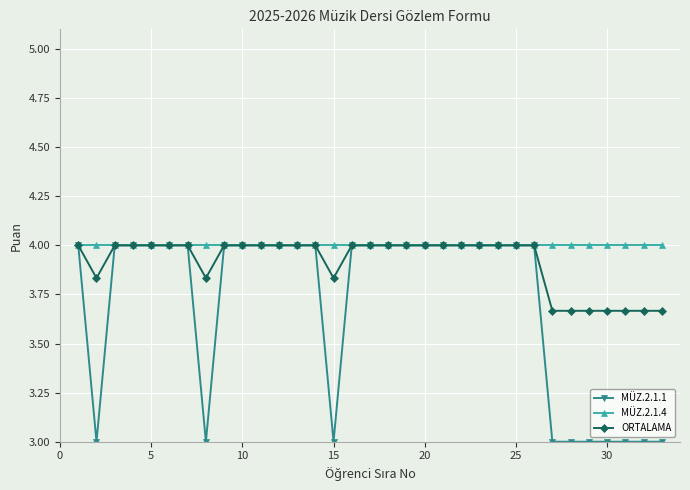

How many series are shown in this chart?

3